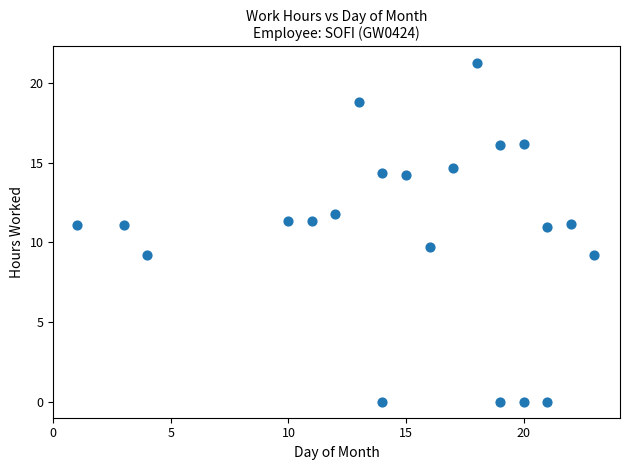

What Y value in the scatter plot is closest to 10?

9.7